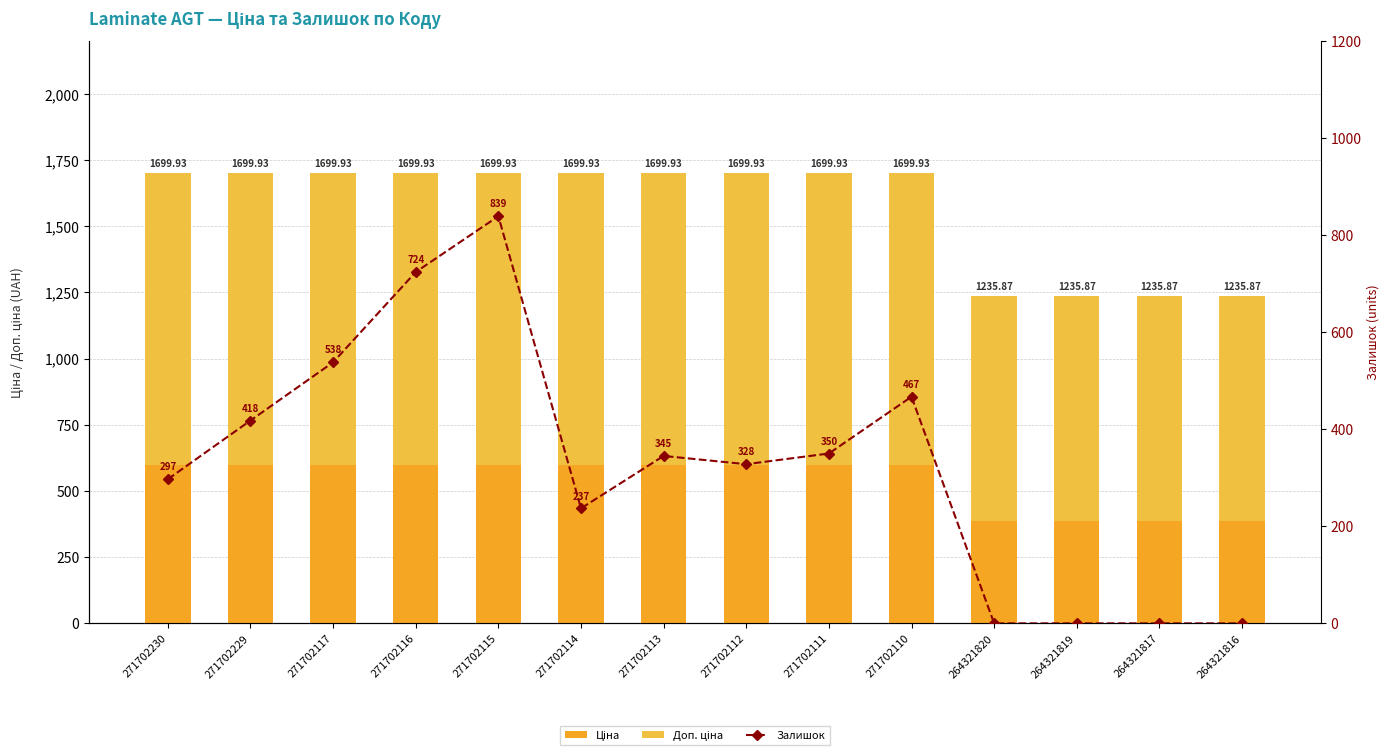

Which category has the lowest value across all series?

264321820